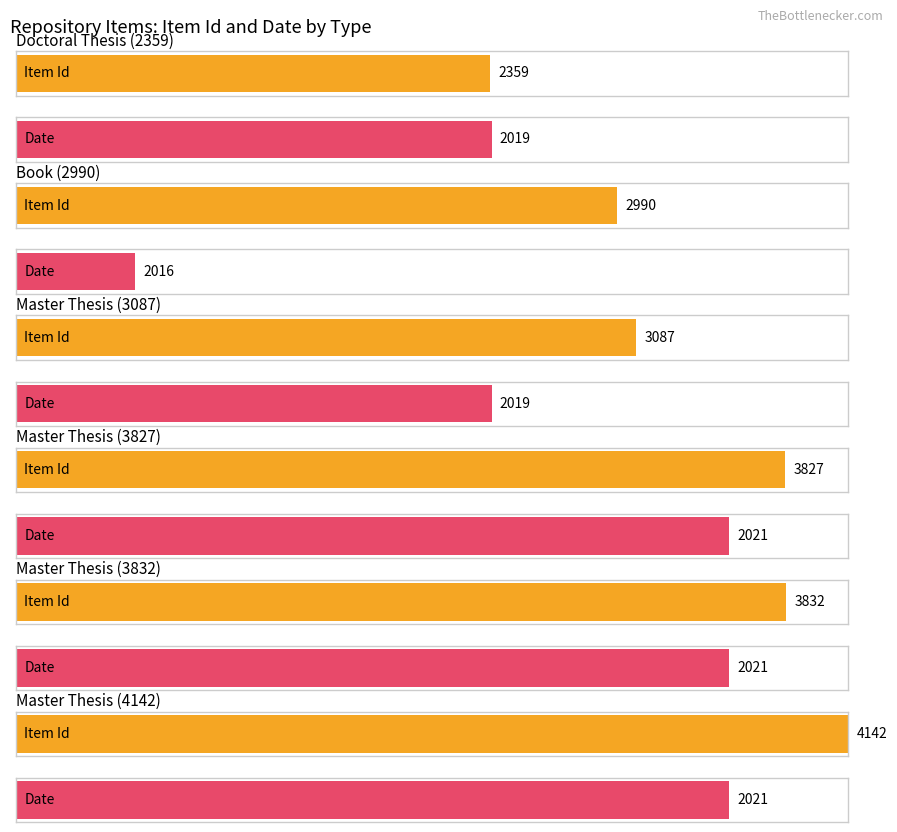

What is the smallest value displayed?

2016